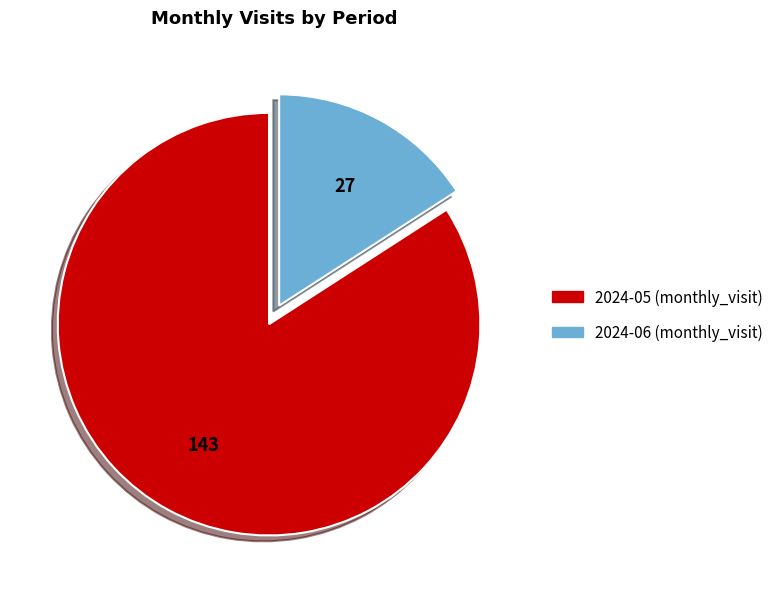

Is the sum of 2024-06 and 2024-05 greater than half?

Yes